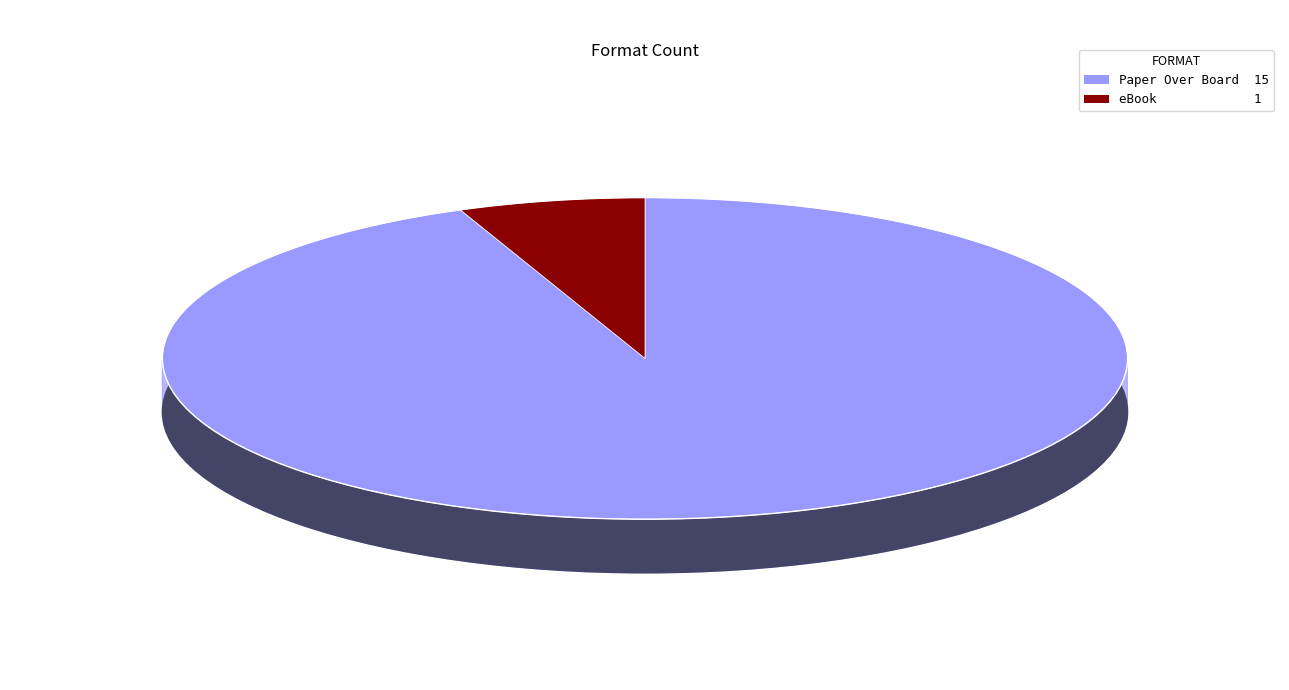

What percentage is the eBook slice, to the nearest percent?

6%